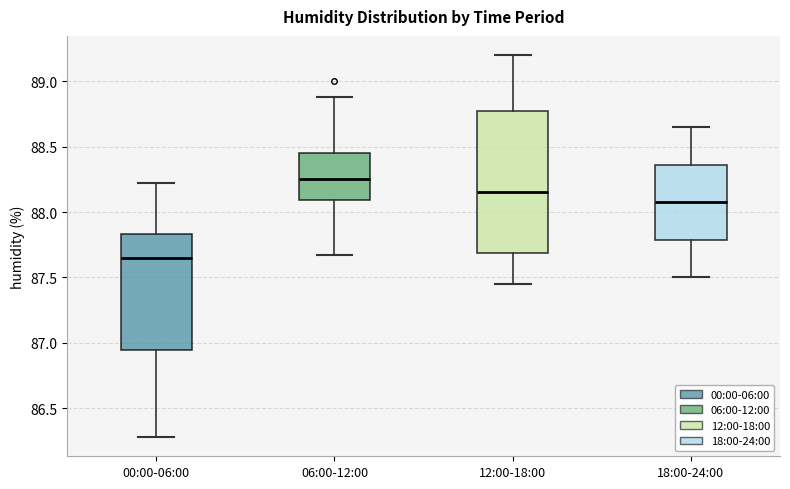

Reading left to right, read every box against the y-axis: the position of its median line, the range the box covers, and the ends of its whiskers. The values are not printed on the chart, so give them approximately, as read against the axis.

00:00-06:00: median 87.65, box 86.95 to 87.85, whiskers 86.30 to 88.20
06:00-12:00: median 88.25, box 88.10 to 88.45, whiskers 87.65 to 88.90
12:00-18:00: median 88.15, box 87.70 to 88.80, whiskers 87.45 to 89.20
18:00-24:00: median 88.10, box 87.80 to 88.35, whiskers 87.50 to 88.65